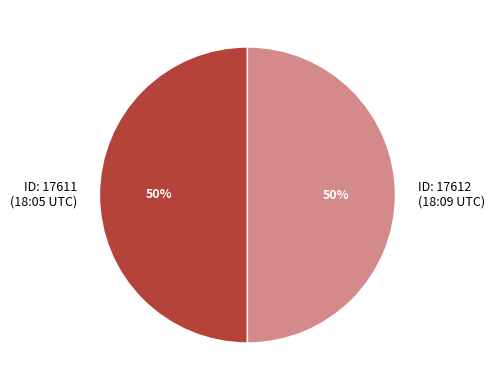

What is the ratio of the value at ID: 17612 (18:09 UTC) to the value at ID: 17611 (18:05 UTC)?

1.0